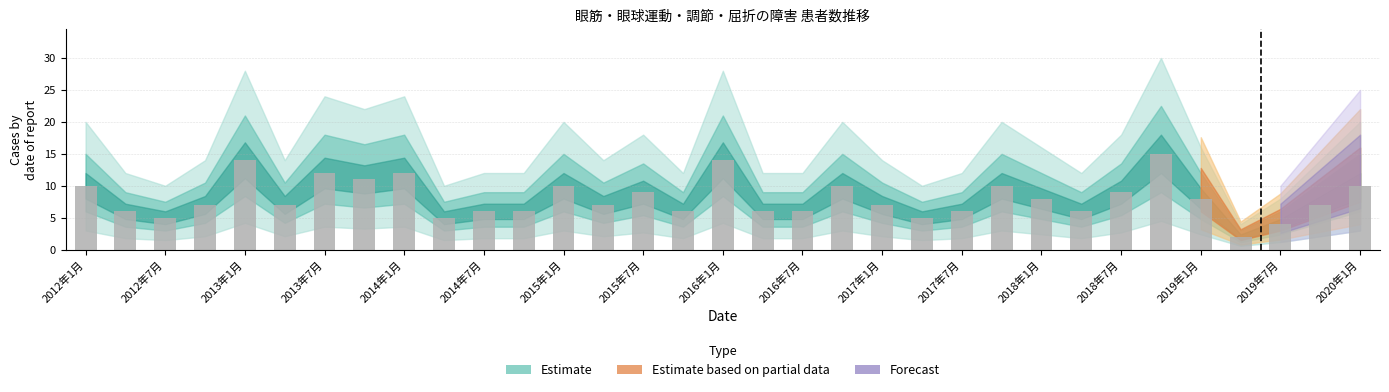

What is the difference between the maximum and minimum values?

13